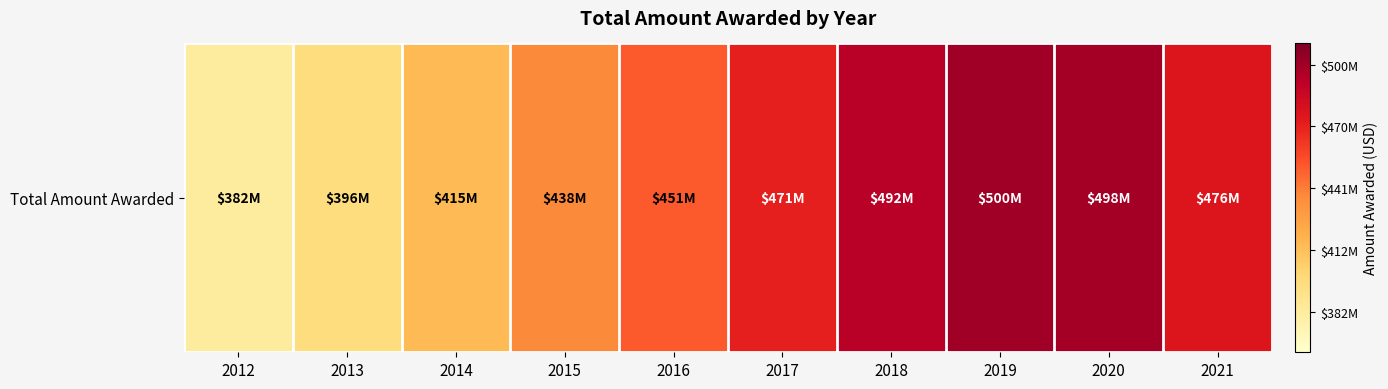

Which has a higher value, 2014 or 2013?

2014